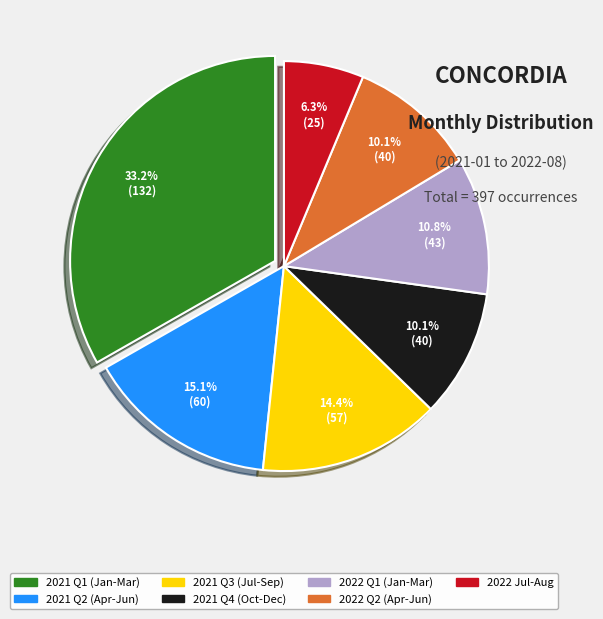

Does any single category account for the majority?

No